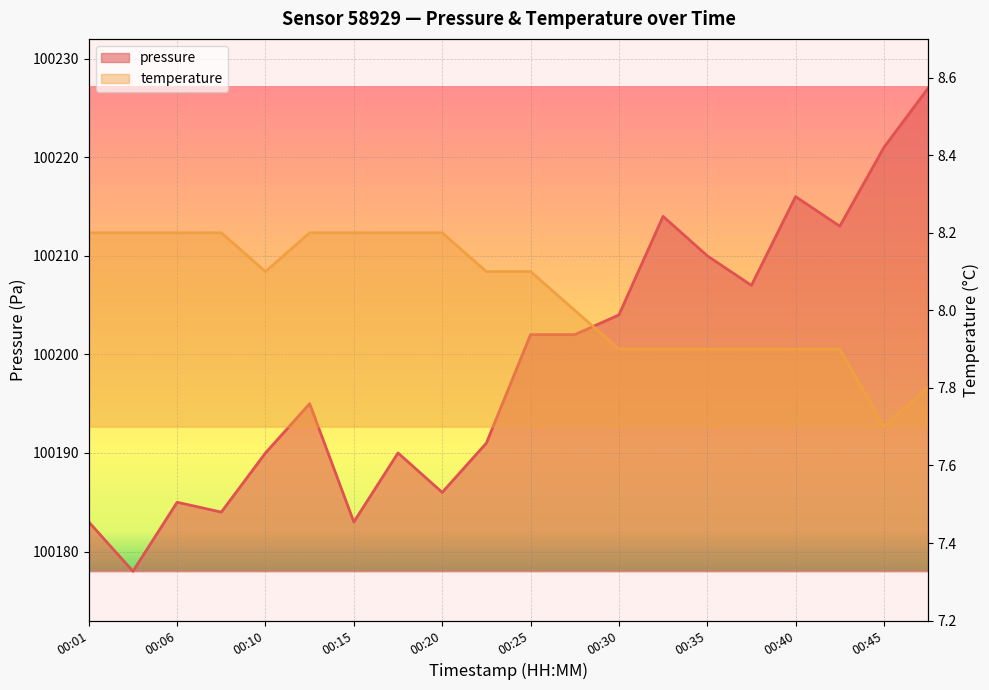

Is it true that pressure equals 100202.0 at 00:25?

True